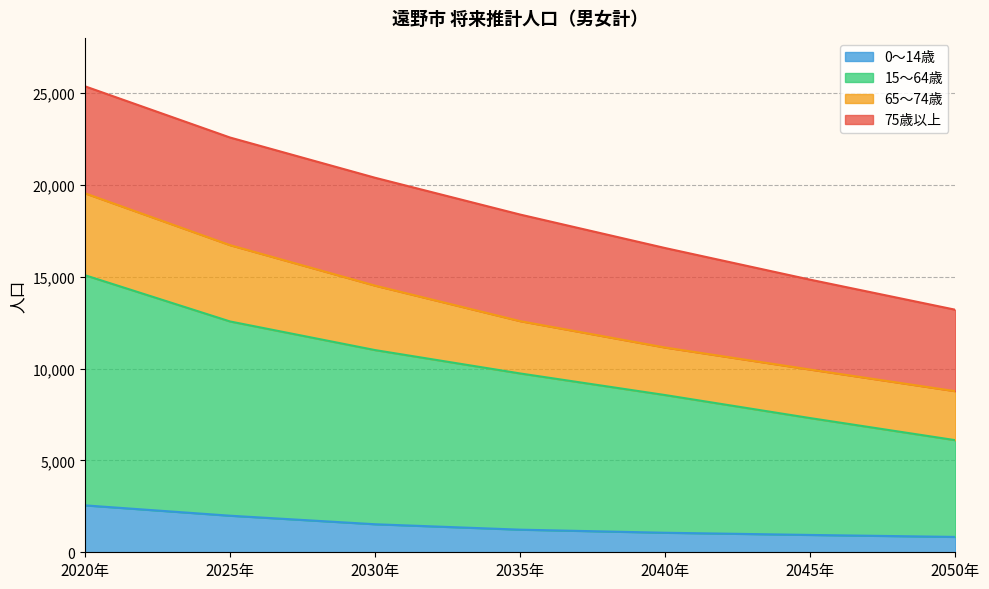

The 0～14歳 series shows 875 at 2025年. True or false?

False